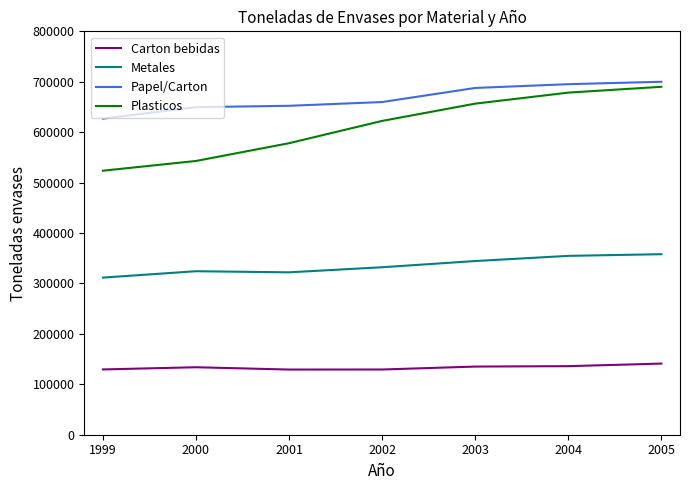

Is the value of Carton bebidas at 2001 greater than the value of Plasticos at 2003?

No